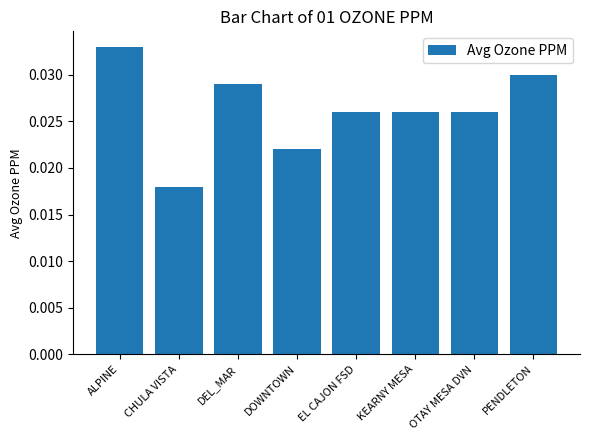

At which category does the chart reach its peak across all series?

ALPINE